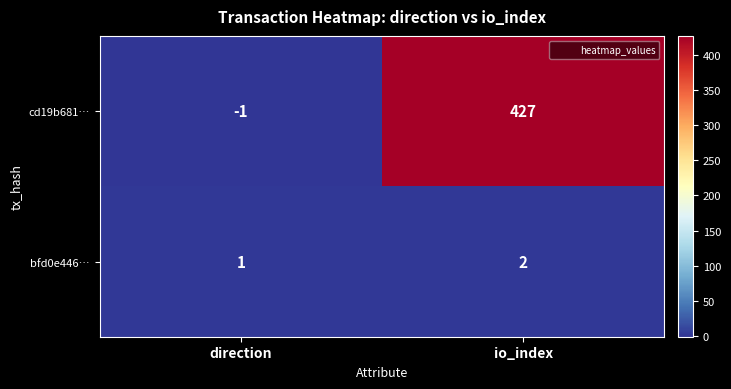

The bfd0e446… series shows 1 at direction. True or false?

True